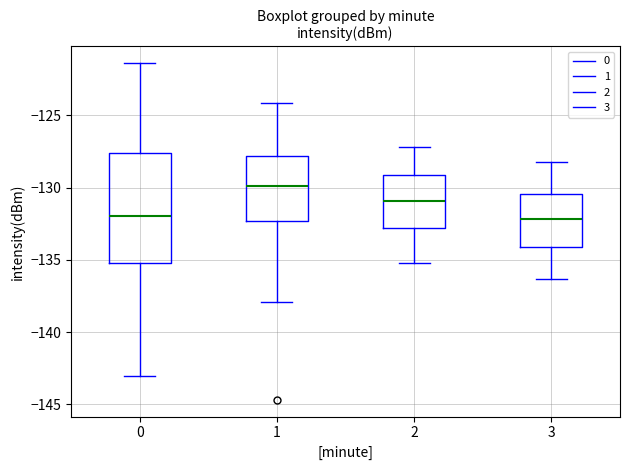

Reading left to right, transcribe this box plot: for each box, give where its median line is, the range the box spans, and where its two whiskers end, as read against the y-axis. The values are not printed on the chart, so give them approximately, as read against the axis.

0: median -132.0, box -135.0 to -127.5, whiskers -143.0 to -121.5
1: median -130.0, box -132.5 to -128.0, whiskers -138.0 to -124.0
2: median -131.0, box -133.0 to -129.0, whiskers -135.0 to -127.0
3: median -132.0, box -134.0 to -130.5, whiskers -136.5 to -128.0